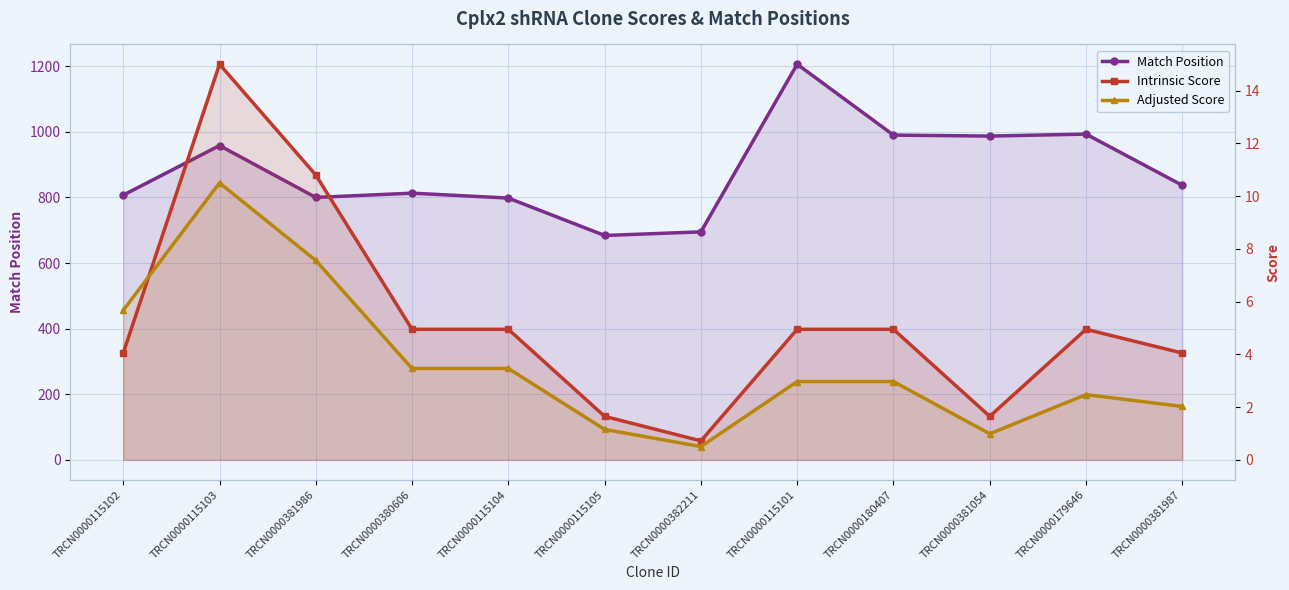

What is the difference between the maximum and minimum values in the Intrinsic Score series?

14.3